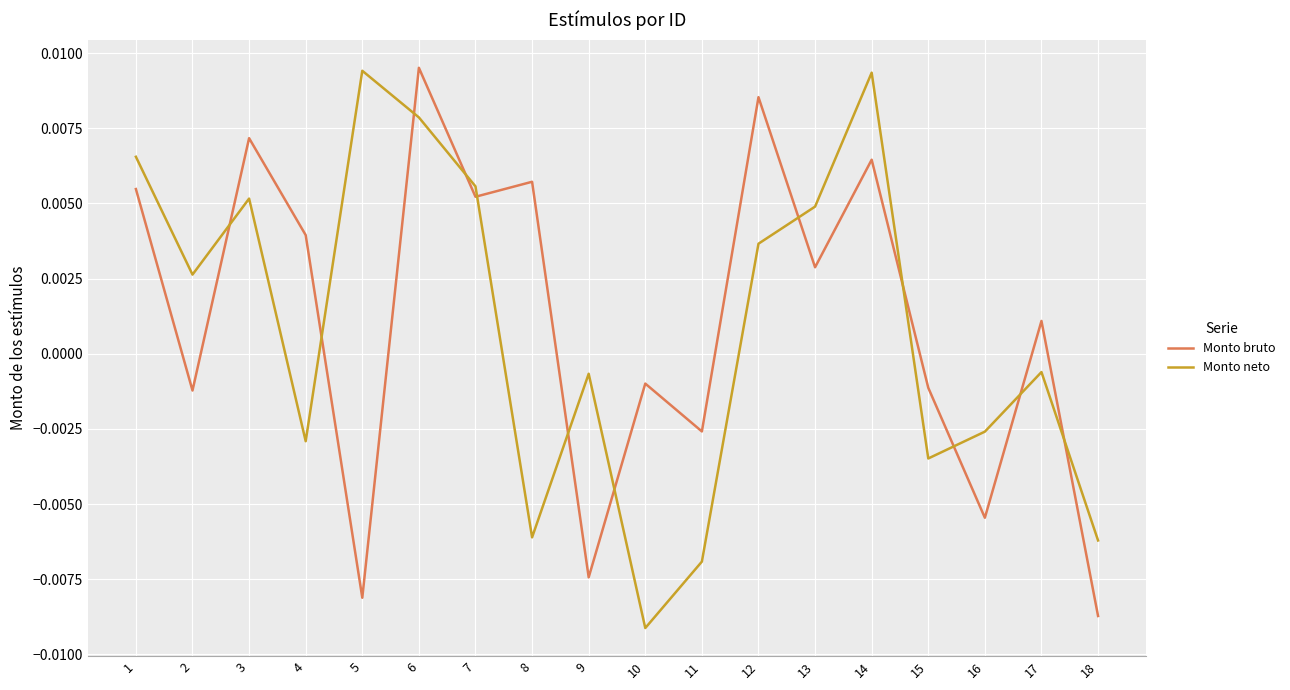

True or false: Monto bruto and Monto neto cross at least once.

True